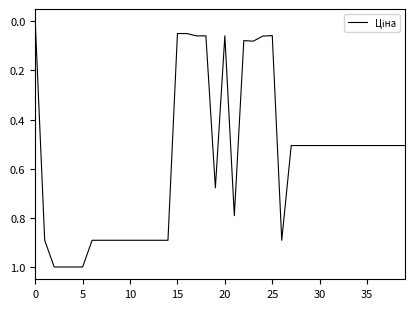

What is the greatest value displayed?

1.0